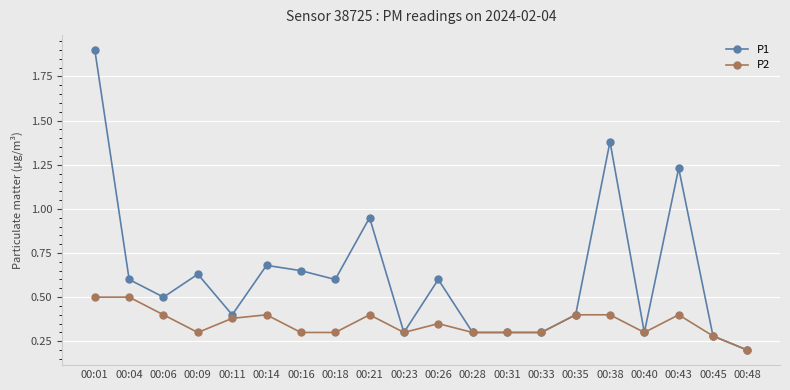

What is the value of the P2 point at the 20th from the left?

0.2